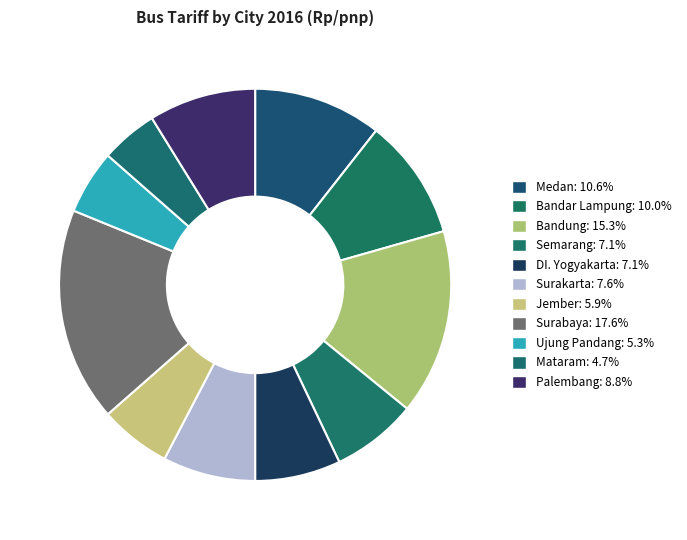

What is the change in value from Surabaya to Ujung Pandang?

-10500